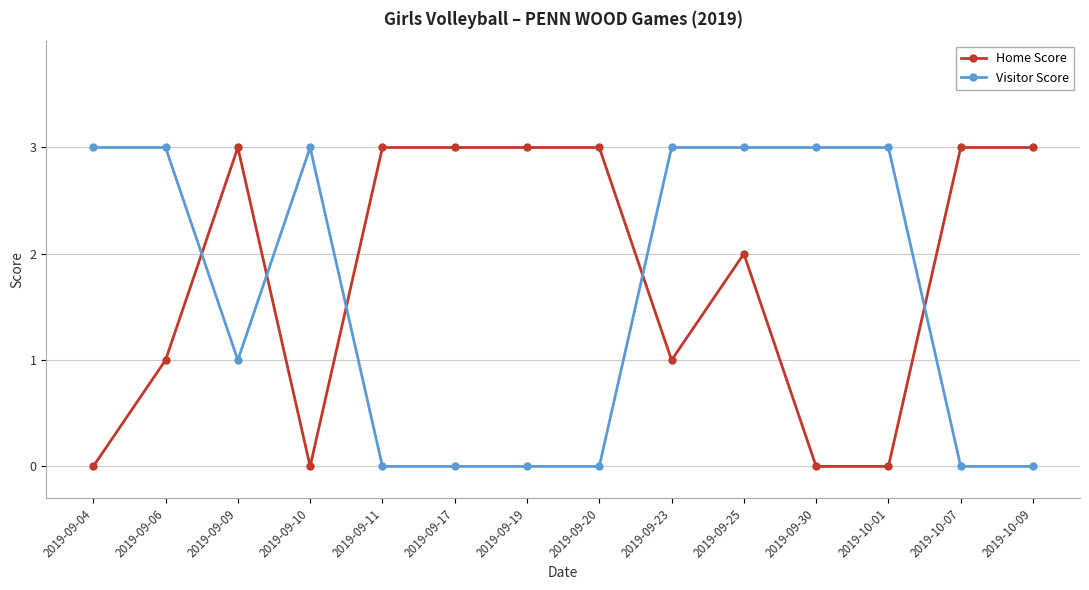

What is the sum of all Home Score values?

25